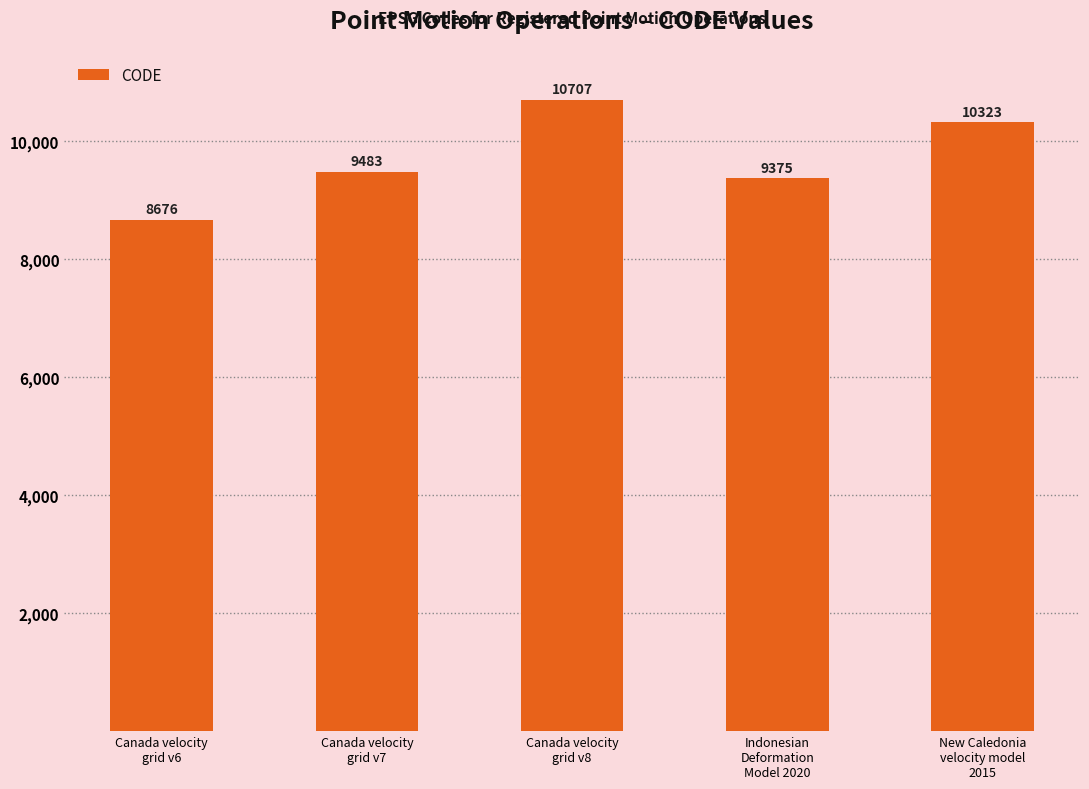

What is the value of the 2nd bar from the left?

9483